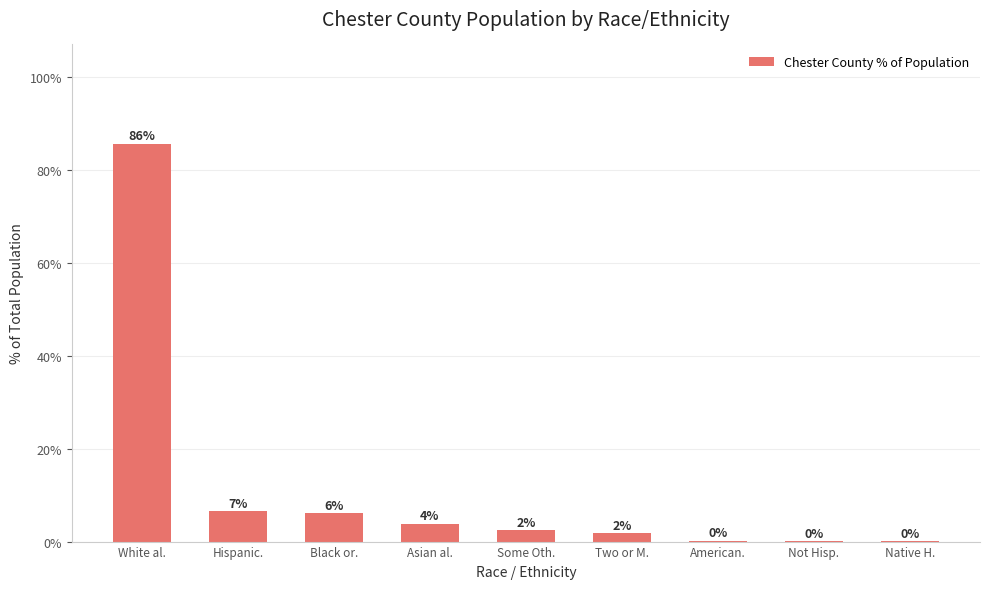

The value at Asian al. is 3.9. True or false?

True